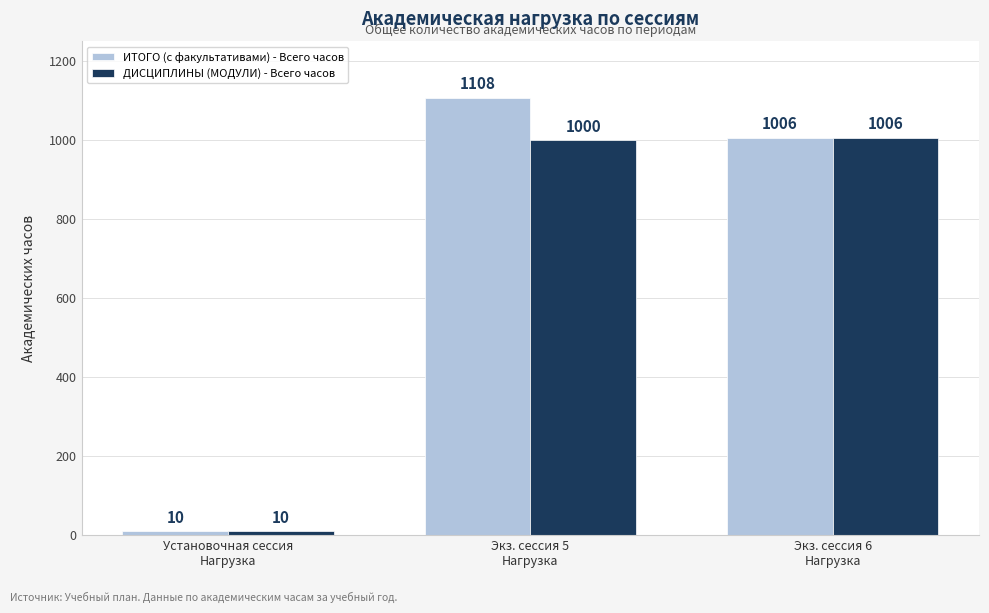

What is the sum of the ИТОГО (с факультативами) - Всего часов values at Установочная сессия
Нагрузка and Экз. сессия 5
Нагрузка?

1118